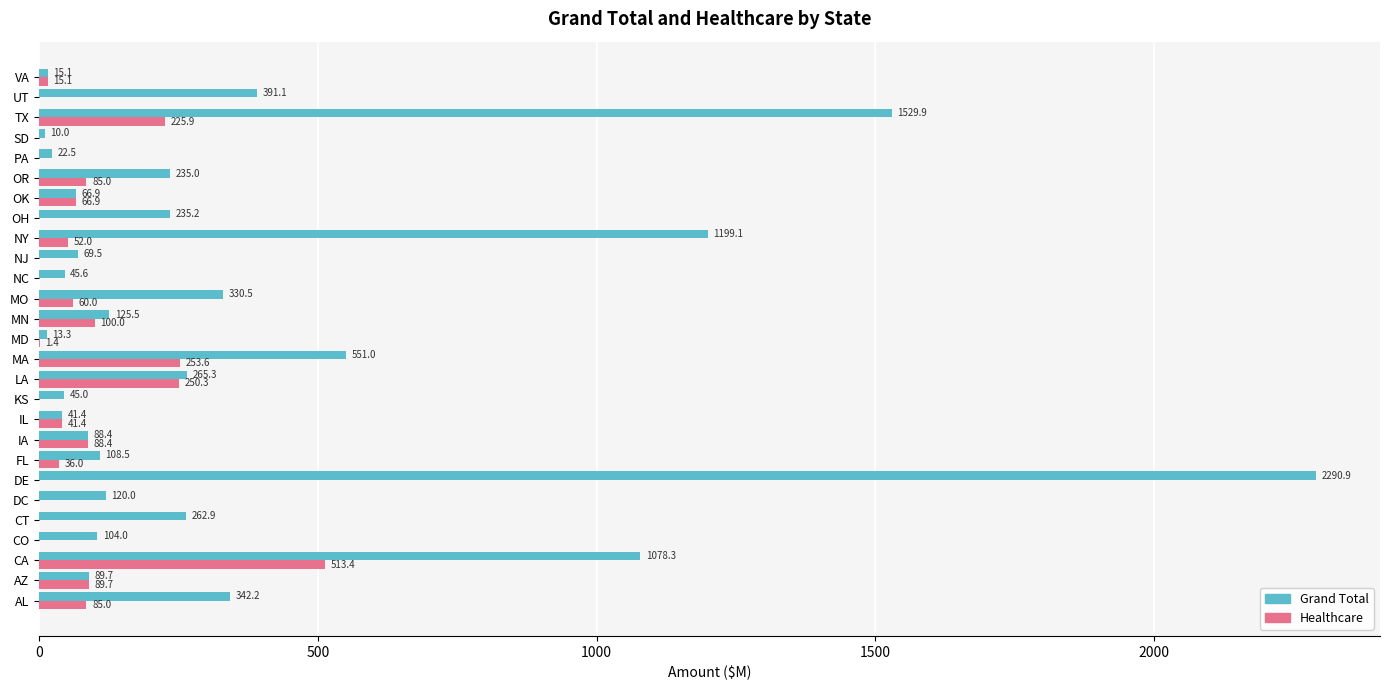

Between DC and OK, which series saw the biggest shift?

Healthcare